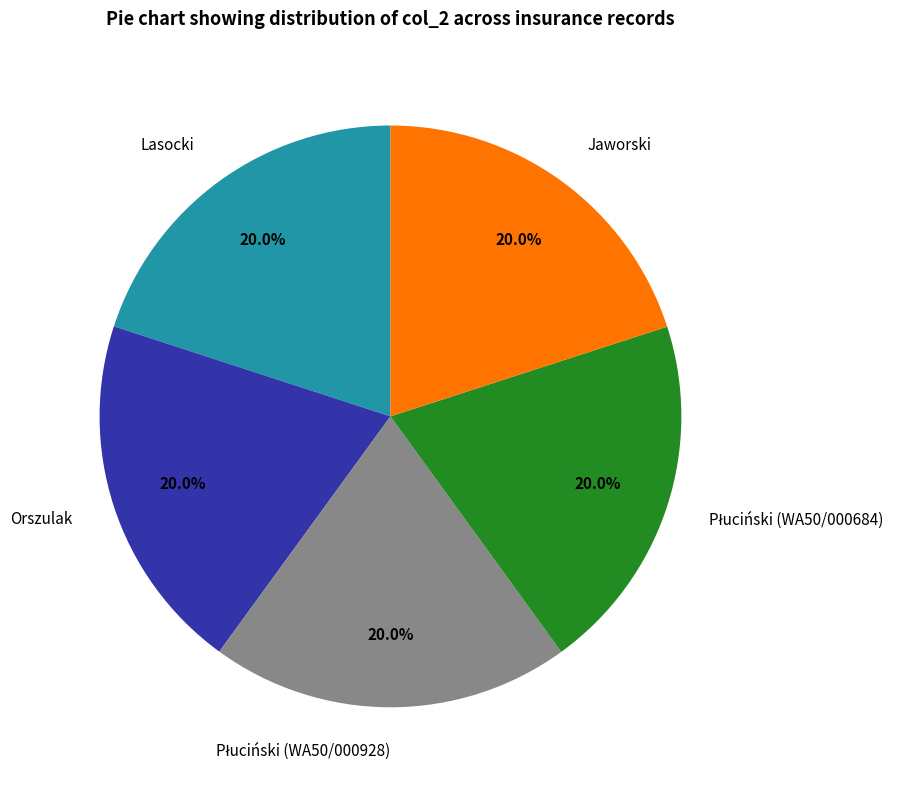

Is it true that Jaworski is 26% of the pie?

False